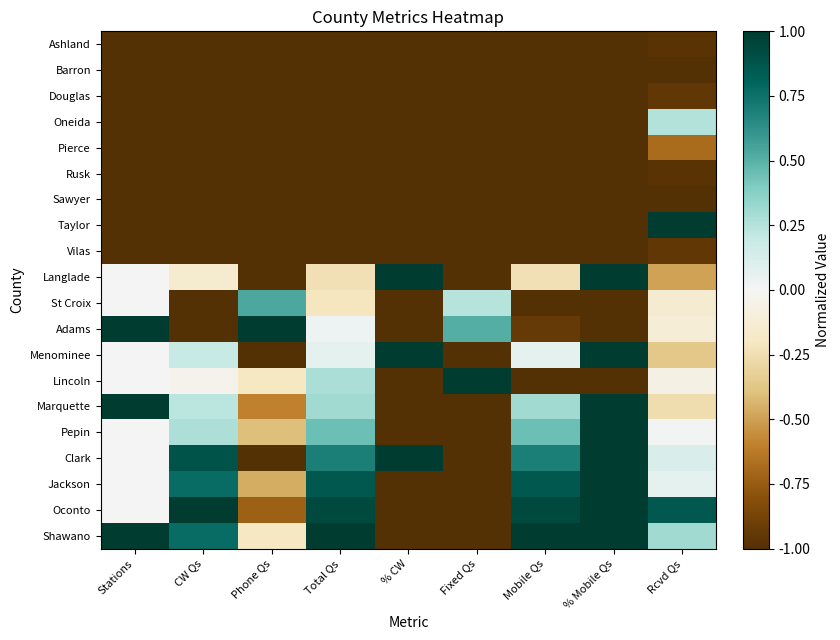

Reading left to right, list all the values displayed in this chart.

Ashland: Stations=-1.0	CW Qs=-1.0	Phone Qs=-1.0	Total Qs=-1.0	% CW=-1.0	Fixed Qs=-1.0	Mobile Qs=-1.0	% Mobile Qs=-1.0	Rcvd Qs=-1.0
Barron: Stations=-1.0	CW Qs=-1.0	Phone Qs=-1.0	Total Qs=-1.0	% CW=-1.0	Fixed Qs=-1.0	Mobile Qs=-1.0	% Mobile Qs=-1.0	Rcvd Qs=-1.0
Douglas: Stations=-1.0	CW Qs=-1.0	Phone Qs=-1.0	Total Qs=-1.0	% CW=-1.0	Fixed Qs=-1.0	Mobile Qs=-1.0	% Mobile Qs=-1.0	Rcvd Qs=-0.9
Oneida: Stations=-1.0	CW Qs=-1.0	Phone Qs=-1.0	Total Qs=-1.0	% CW=-1.0	Fixed Qs=-1.0	Mobile Qs=-1.0	% Mobile Qs=-1.0	Rcvd Qs=0.3
Pierce: Stations=-1.0	CW Qs=-1.0	Phone Qs=-1.0	Total Qs=-1.0	% CW=-1.0	Fixed Qs=-1.0	Mobile Qs=-1.0	% Mobile Qs=-1.0	Rcvd Qs=-0.7
Rusk: Stations=-1.0	CW Qs=-1.0	Phone Qs=-1.0	Total Qs=-1.0	% CW=-1.0	Fixed Qs=-1.0	Mobile Qs=-1.0	% Mobile Qs=-1.0	Rcvd Qs=-1.0
Sawyer: Stations=-1.0	CW Qs=-1.0	Phone Qs=-1.0	Total Qs=-1.0	% CW=-1.0	Fixed Qs=-1.0	Mobile Qs=-1.0	% Mobile Qs=-1.0	Rcvd Qs=-1.0
Taylor: Stations=-1.0	CW Qs=-1.0	Phone Qs=-1.0	Total Qs=-1.0	% CW=-1.0	Fixed Qs=-1.0	Mobile Qs=-1.0	% Mobile Qs=-1.0	Rcvd Qs=1.0
Vilas: Stations=-1.0	CW Qs=-1.0	Phone Qs=-1.0	Total Qs=-1.0	% CW=-1.0	Fixed Qs=-1.0	Mobile Qs=-1.0	% Mobile Qs=-1.0	Rcvd Qs=-0.9
Langlade: Stations=0.0	CW Qs=-0.2	Phone Qs=-1.0	Total Qs=-0.2	% CW=1.0	Fixed Qs=-1.0	Mobile Qs=-0.2	% Mobile Qs=1.0	Rcvd Qs=-0.5
St Croix: Stations=0.0	CW Qs=-1.0	Phone Qs=0.5	Total Qs=-0.2	% CW=-1.0	Fixed Qs=0.2	Mobile Qs=-1.0	% Mobile Qs=-1.0	Rcvd Qs=-0.1
Adams: Stations=1.0	CW Qs=-1.0	Phone Qs=1.0	Total Qs=0.0	% CW=-1.0	Fixed Qs=0.5	Mobile Qs=-0.9	% Mobile Qs=-1.0	Rcvd Qs=-0.1
Menominee: Stations=0.0	CW Qs=0.2	Phone Qs=-1.0	Total Qs=0.1	% CW=1.0	Fixed Qs=-1.0	Mobile Qs=0.1	% Mobile Qs=1.0	Rcvd Qs=-0.4
Lincoln: Stations=0.0	CW Qs=-0.0	Phone Qs=-0.2	Total Qs=0.3	% CW=-1.0	Fixed Qs=1.0	Mobile Qs=-1.0	% Mobile Qs=-1.0	Rcvd Qs=-0.1
Marquette: Stations=1.0	CW Qs=0.2	Phone Qs=-0.6	Total Qs=0.3	% CW=-1.0	Fixed Qs=-1.0	Mobile Qs=0.3	% Mobile Qs=1.0	Rcvd Qs=-0.3
Pepin: Stations=0.0	CW Qs=0.3	Phone Qs=-0.4	Total Qs=0.4	% CW=-1.0	Fixed Qs=-1.0	Mobile Qs=0.4	% Mobile Qs=1.0	Rcvd Qs=0.0
Clark: Stations=0.0	CW Qs=0.9	Phone Qs=-1.0	Total Qs=0.7	% CW=1.0	Fixed Qs=-1.0	Mobile Qs=0.7	% Mobile Qs=1.0	Rcvd Qs=0.1
Jackson: Stations=0.0	CW Qs=0.8	Phone Qs=-0.5	Total Qs=0.9	% CW=-1.0	Fixed Qs=-1.0	Mobile Qs=0.9	% Mobile Qs=1.0	Rcvd Qs=0.1
Oconto: Stations=0.0	CW Qs=1.0	Phone Qs=-0.7	Total Qs=0.9	% CW=-1.0	Fixed Qs=-1.0	Mobile Qs=0.9	% Mobile Qs=1.0	Rcvd Qs=0.9
Shawano: Stations=1.0	CW Qs=0.8	Phone Qs=-0.2	Total Qs=1.0	% CW=-1.0	Fixed Qs=-1.0	Mobile Qs=1.0	% Mobile Qs=1.0	Rcvd Qs=0.3